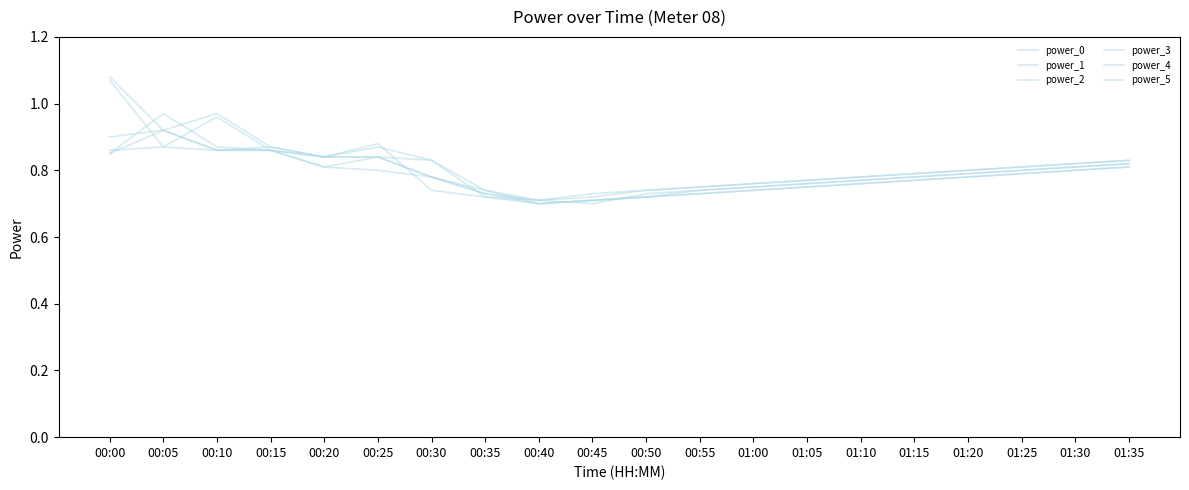

How many times do power_2 and power_5 cross each other?

3